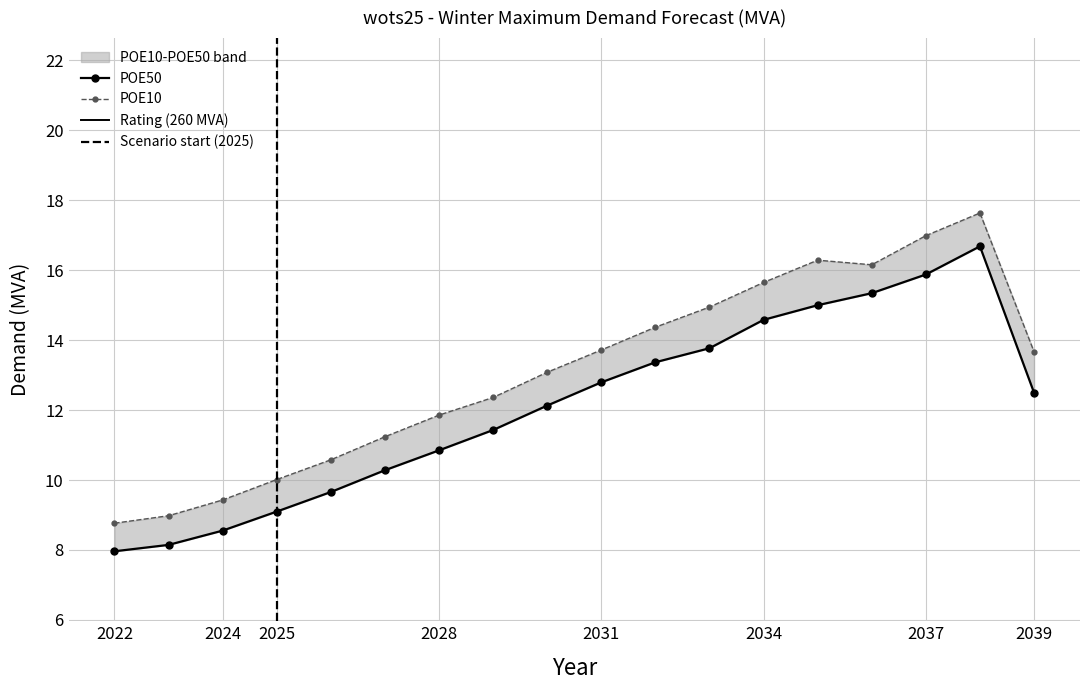

How many data points in POE50 are less than 12?

8